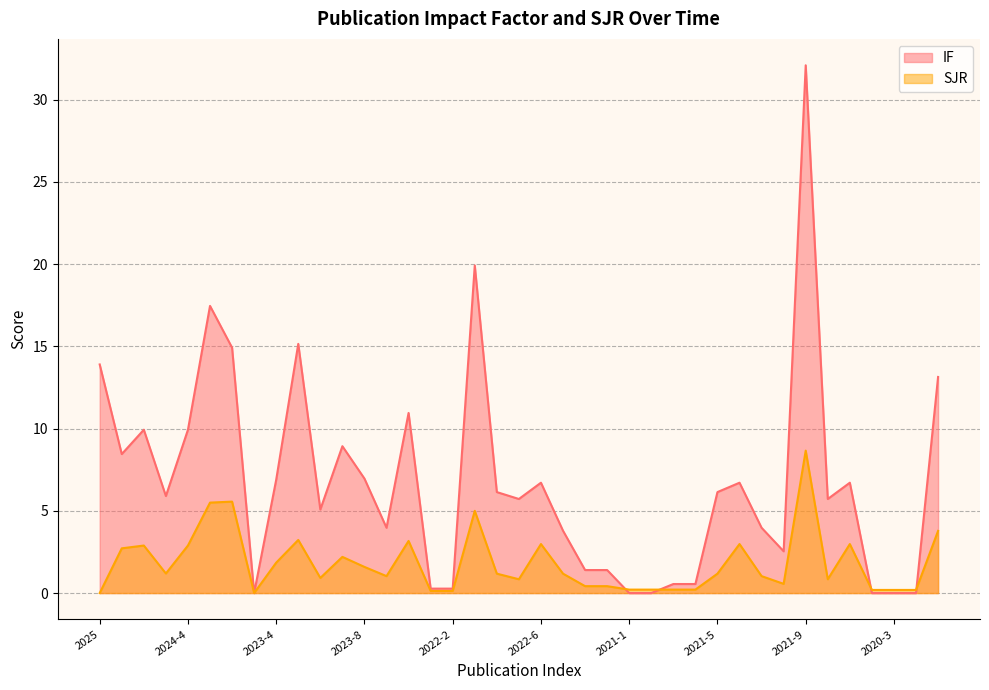

How many lines are shown in the chart?

2